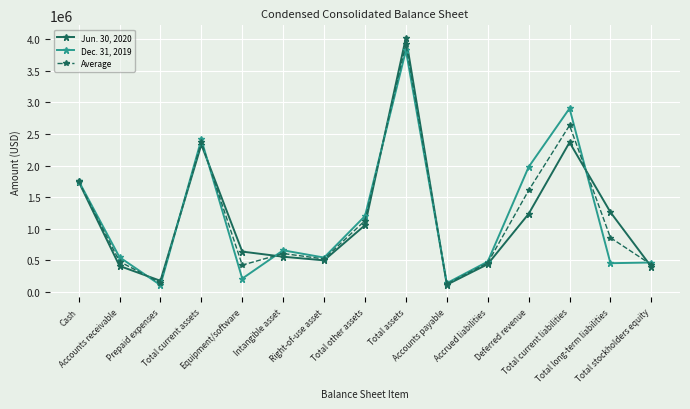

Count the number of data series in this chart.

3